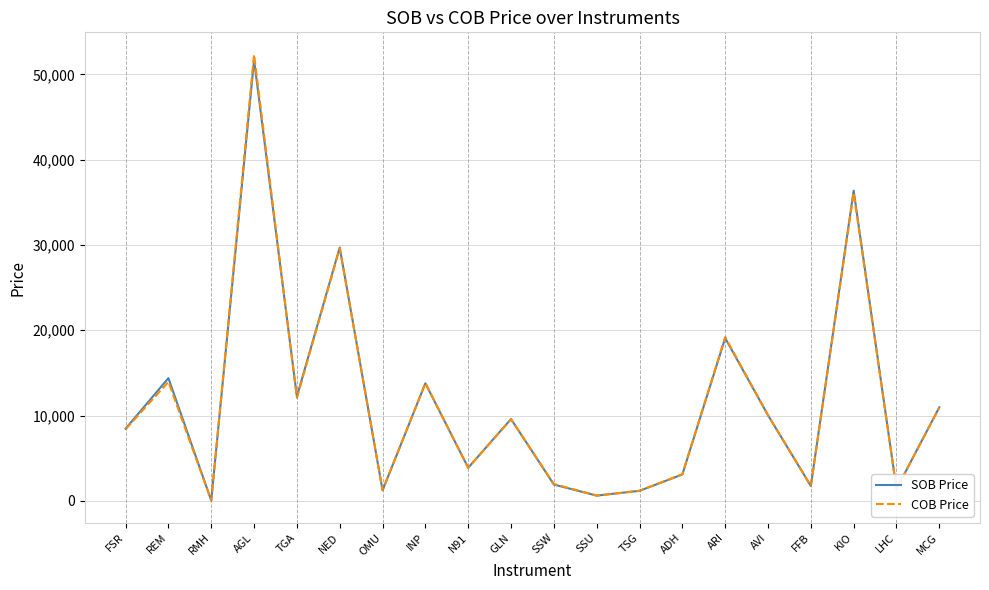

The SOB Price series shows 60911 at KIO. True or false?

False